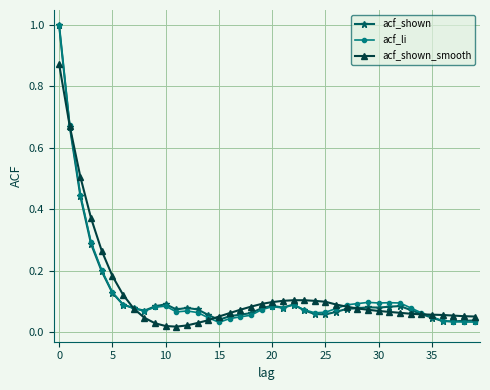

How many categories are shown in the chart?

40